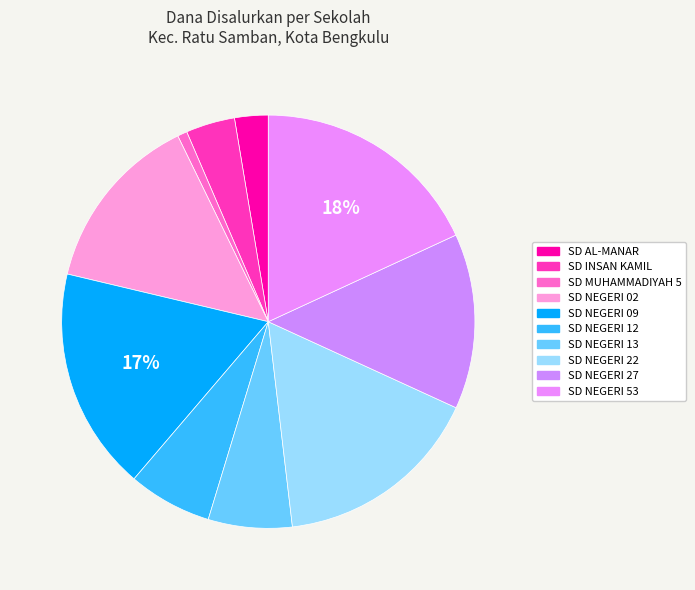

Is SD NEGERI 12 the majority of the pie?

No